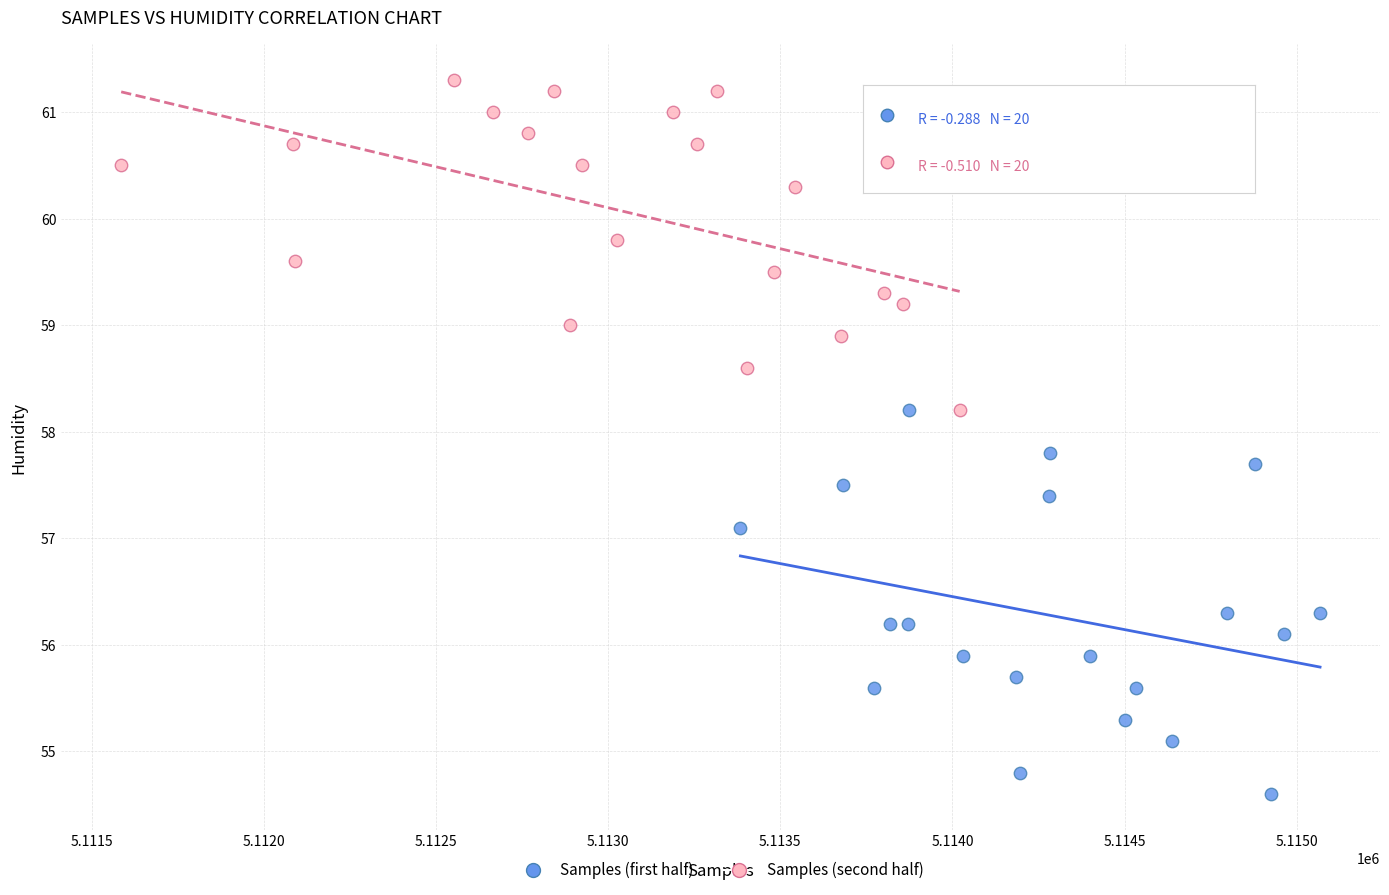

Which series has the largest Y range (max minus min)?

Samples (first half)